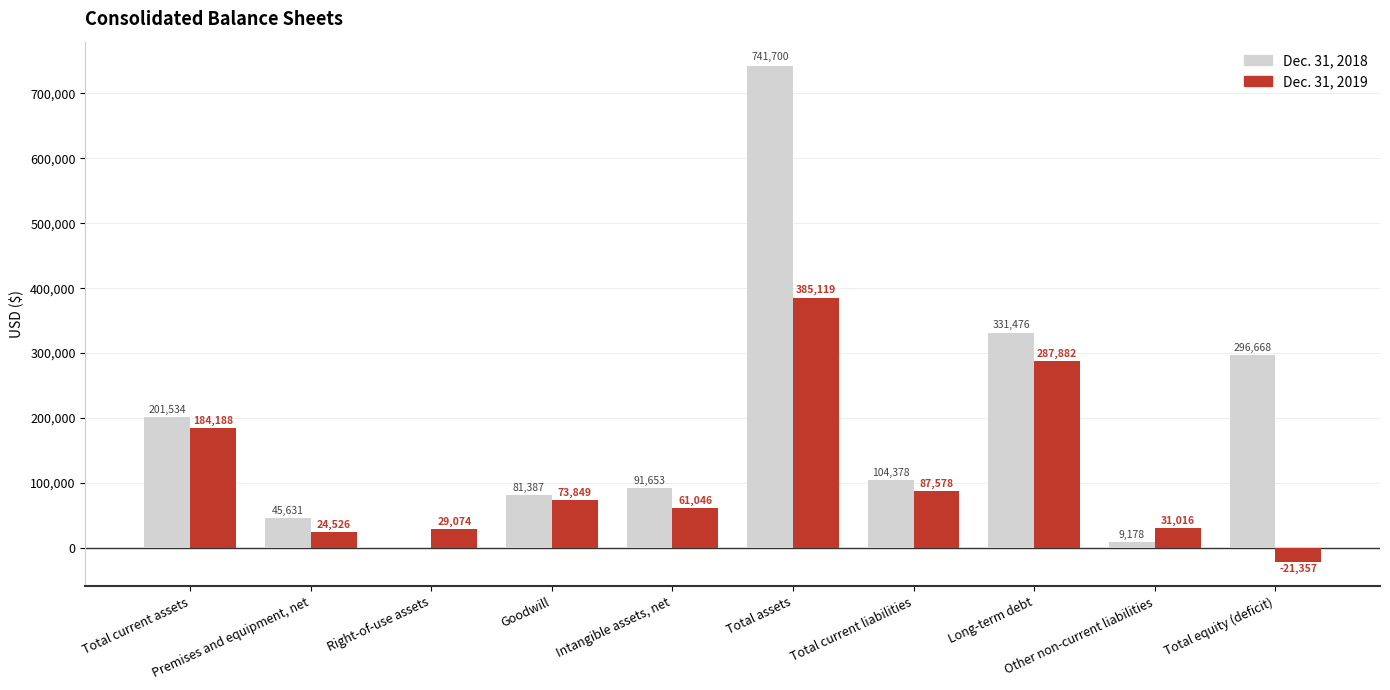

The Dec. 31, 2018 series shows 513019 at Total equity (deficit). True or false?

False